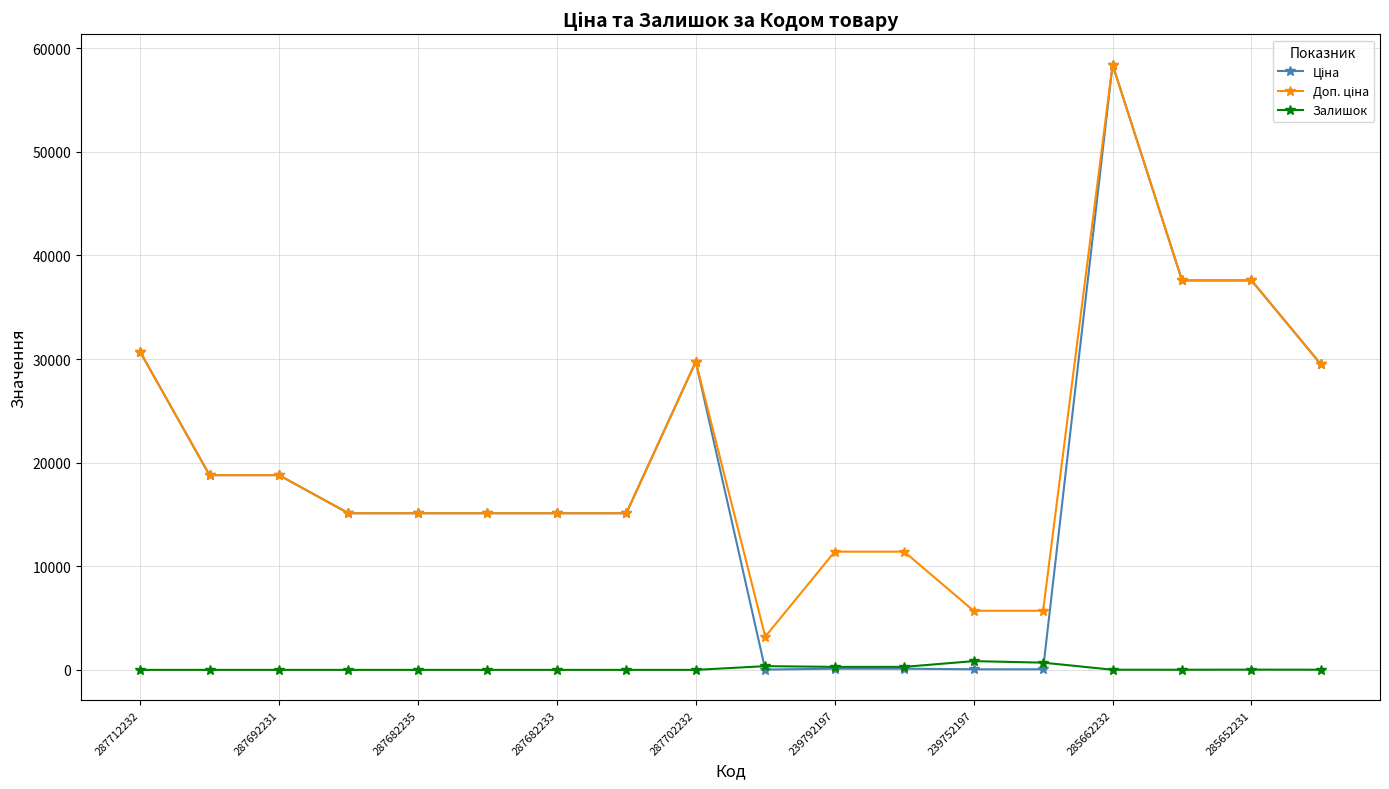

Where is Залишок nearest to the value 422?

9